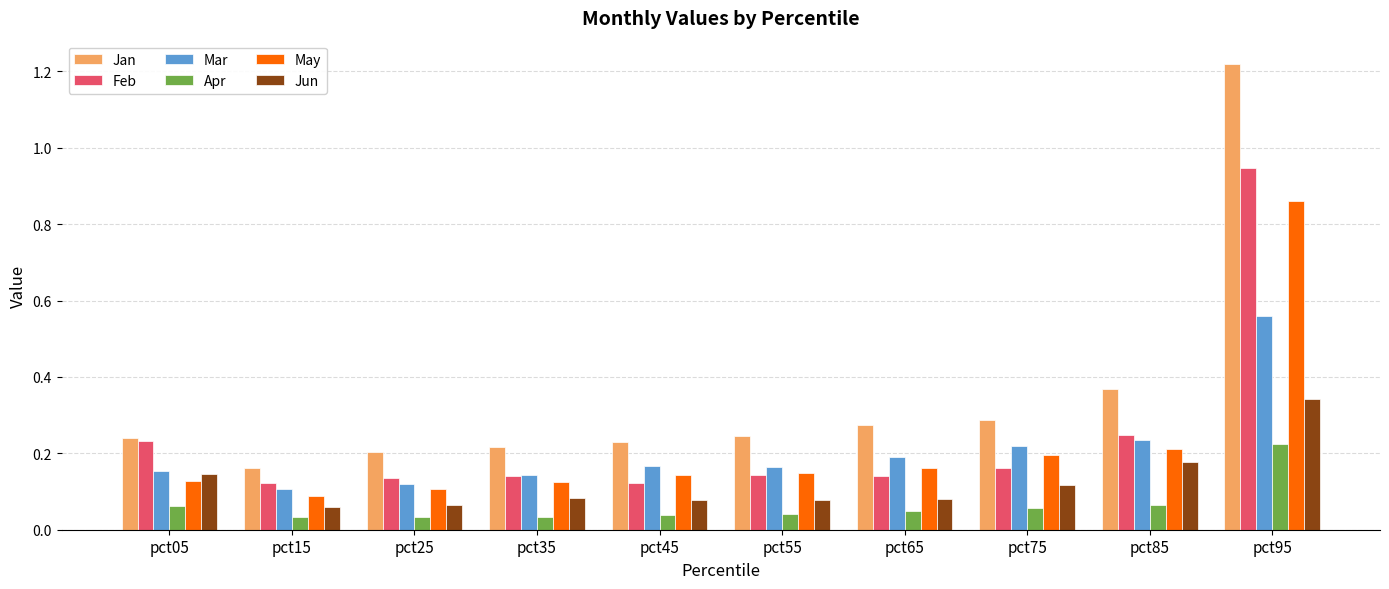

Which series has the largest range (max minus min)?

Jan